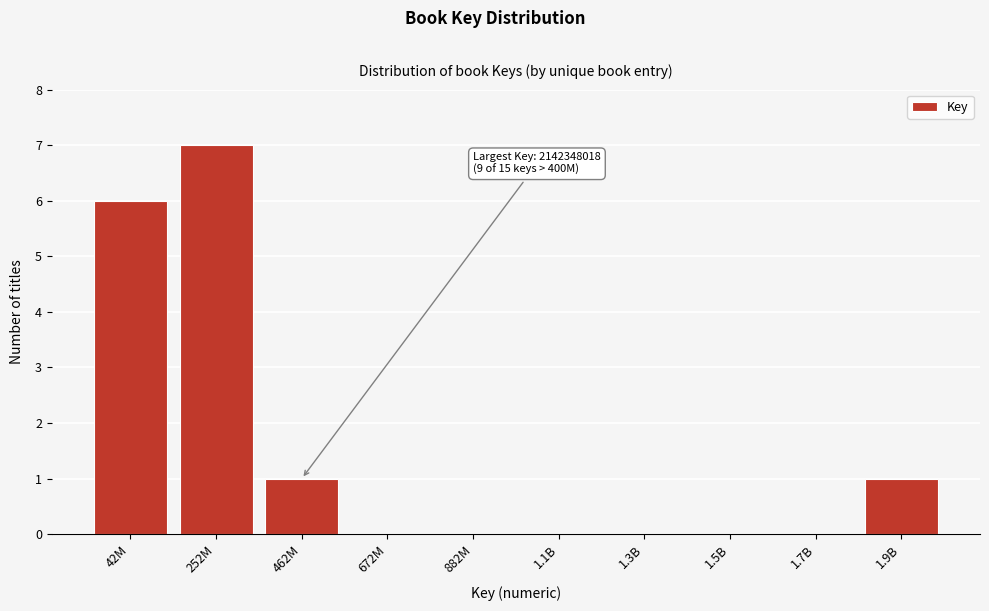

Reading left to right, extract all data points from this chart.

42M=6	252M=7	462M=1	672M=0	882M=0	1.1B=0	1.3B=0	1.5B=0	1.7B=0	1.9B=1